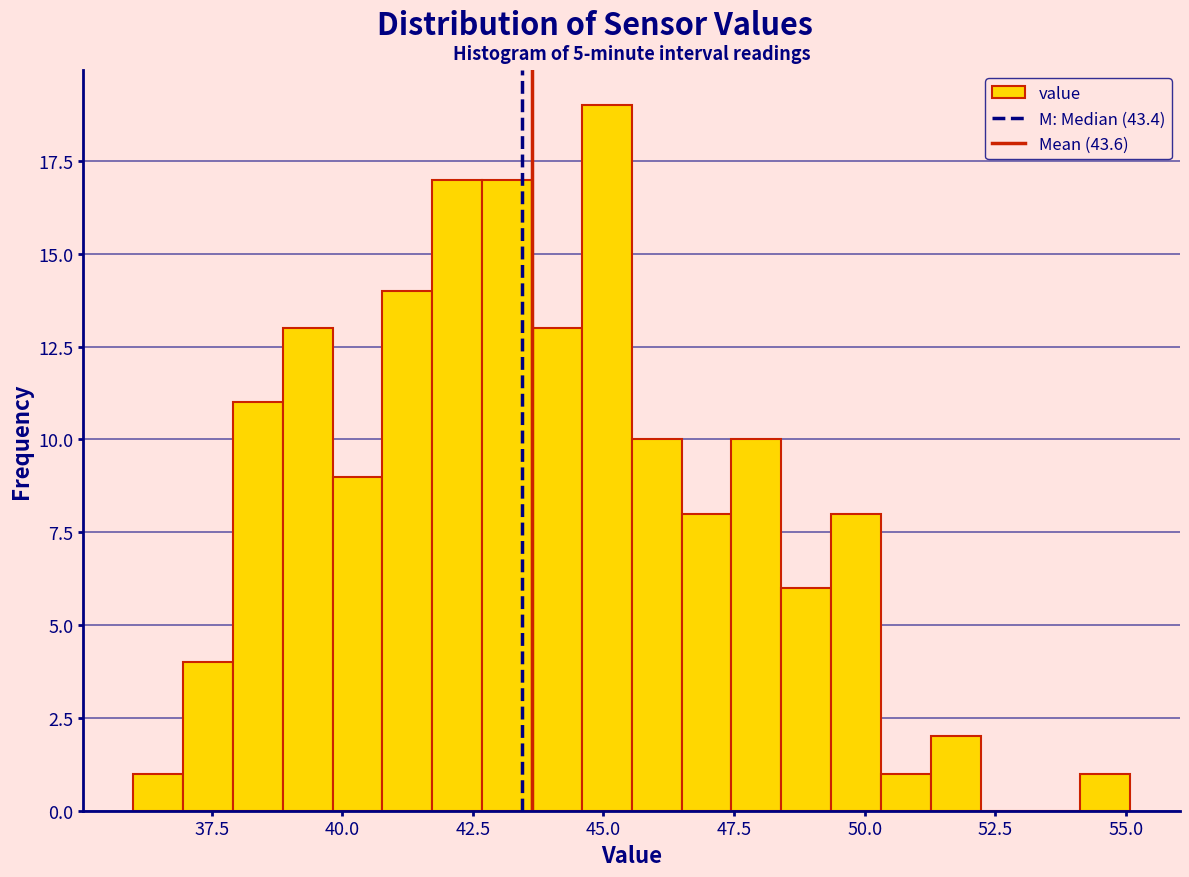

Around what value on the x-axis is the tallest bar? Give the approximate position of its centre, as read against the axis.

45.0